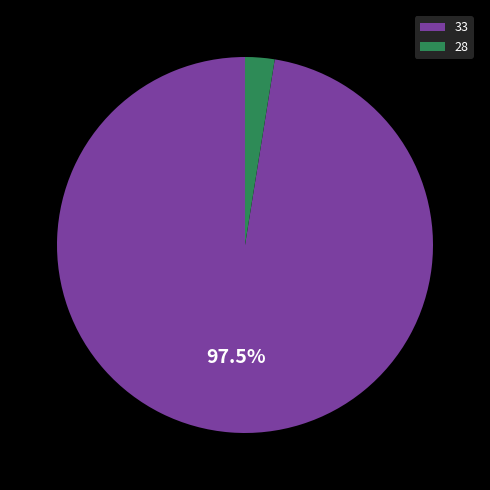

Is there a majority slice in this chart?

Yes